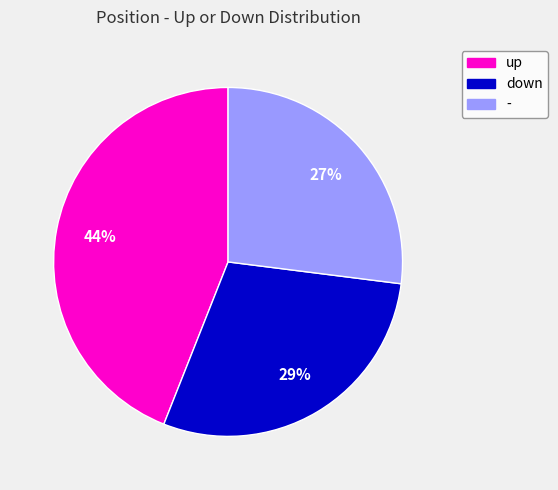

How many slices are in this pie chart?

3